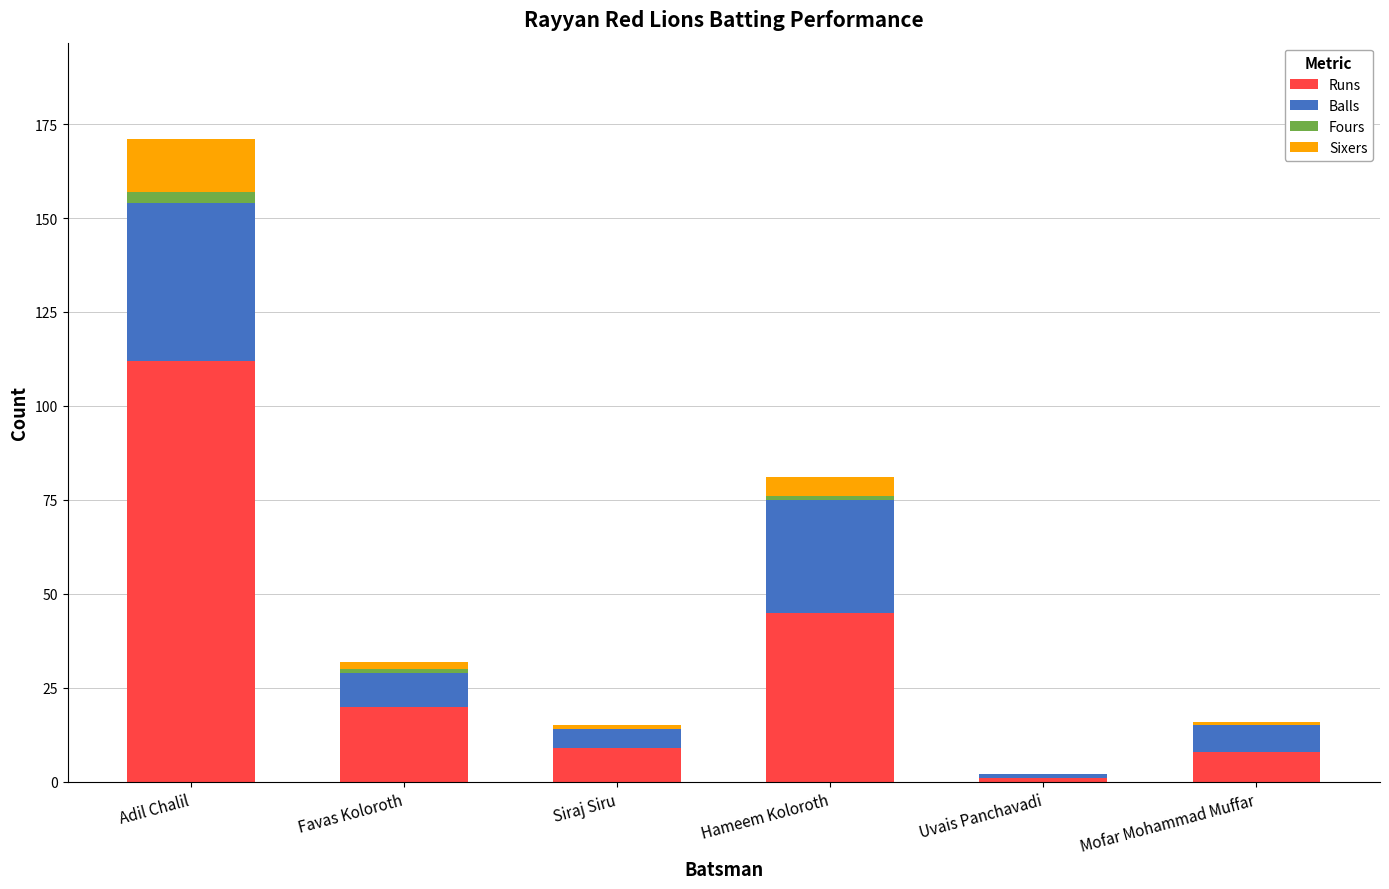

What is the maximum value for Runs?

112